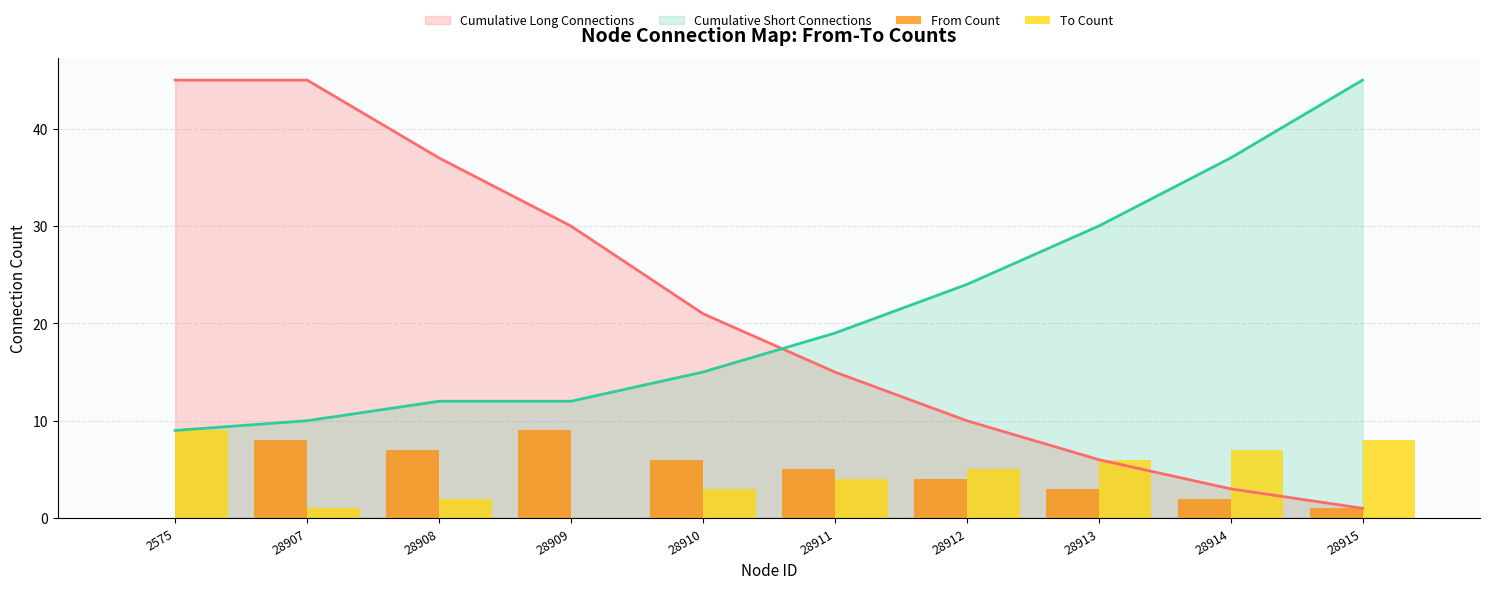

What is the highest value of the Cumulative Long Connections series?

45